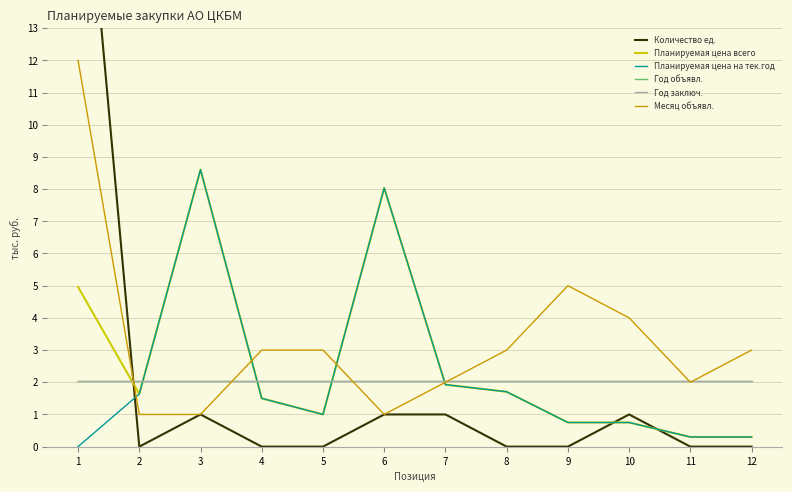

What is the greatest value displayed?

21.0